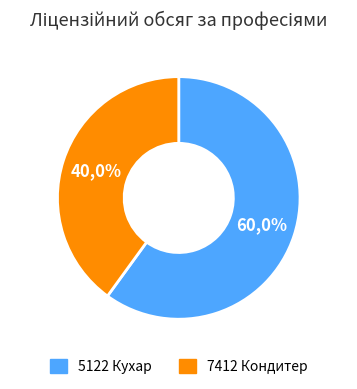

To the nearest percent, what is the average slice percentage?

50%